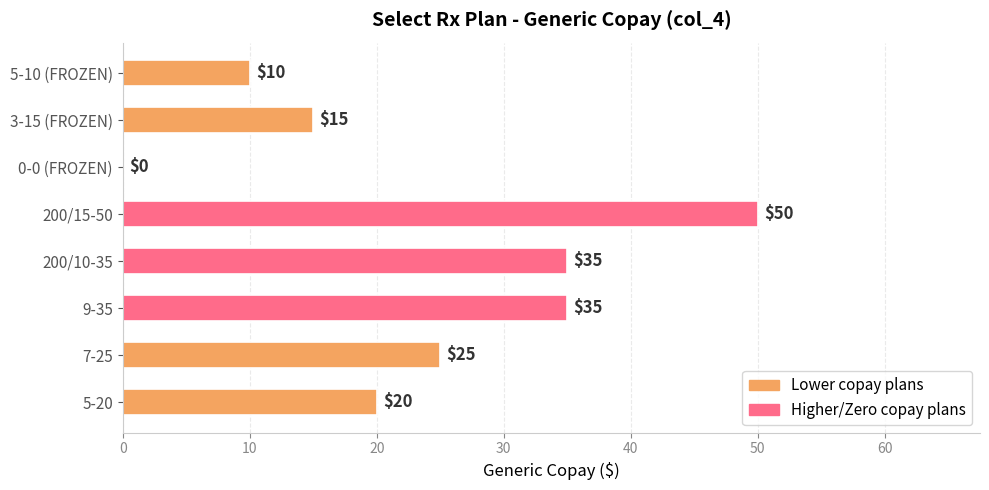

What is the average value?

24